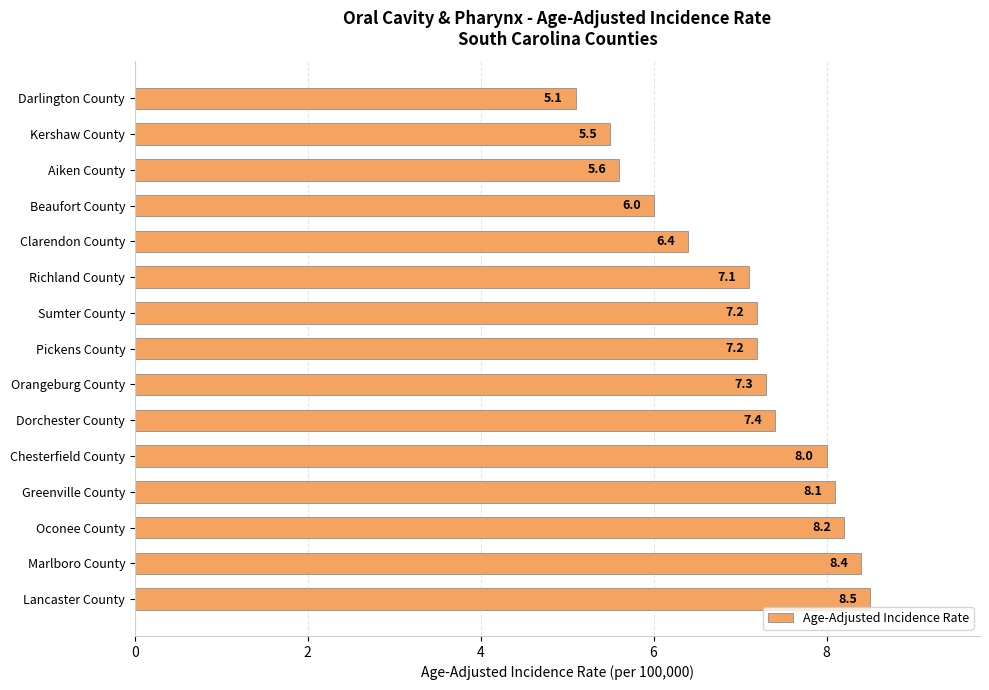

What is the value of the 6th bar from the top?

7.1